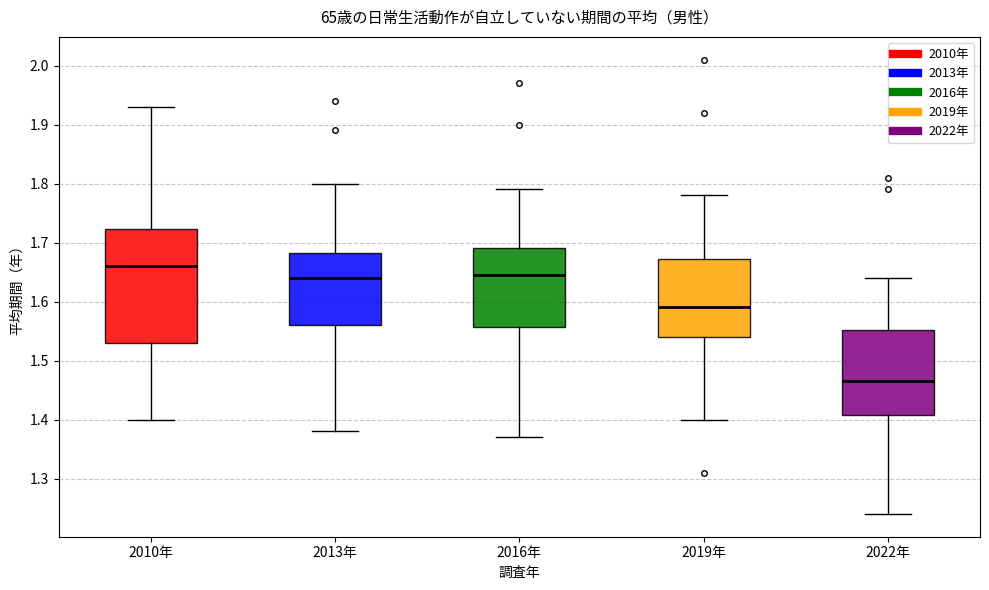

Reading left to right, transcribe this box plot: for each box, give where its median line is, the range the box spans, and where its two whiskers end, as read against the y-axis. The values are not printed on the chart, so give them approximately, as read against the axis.

2010年: median 1.66, box 1.53 to 1.72, whiskers 1.40 to 1.93
2013年: median 1.64, box 1.56 to 1.68, whiskers 1.38 to 1.80
2016年: median 1.65, box 1.56 to 1.69, whiskers 1.37 to 1.79
2019年: median 1.59, box 1.54 to 1.67, whiskers 1.40 to 1.78
2022年: median 1.47, box 1.41 to 1.55, whiskers 1.24 to 1.64